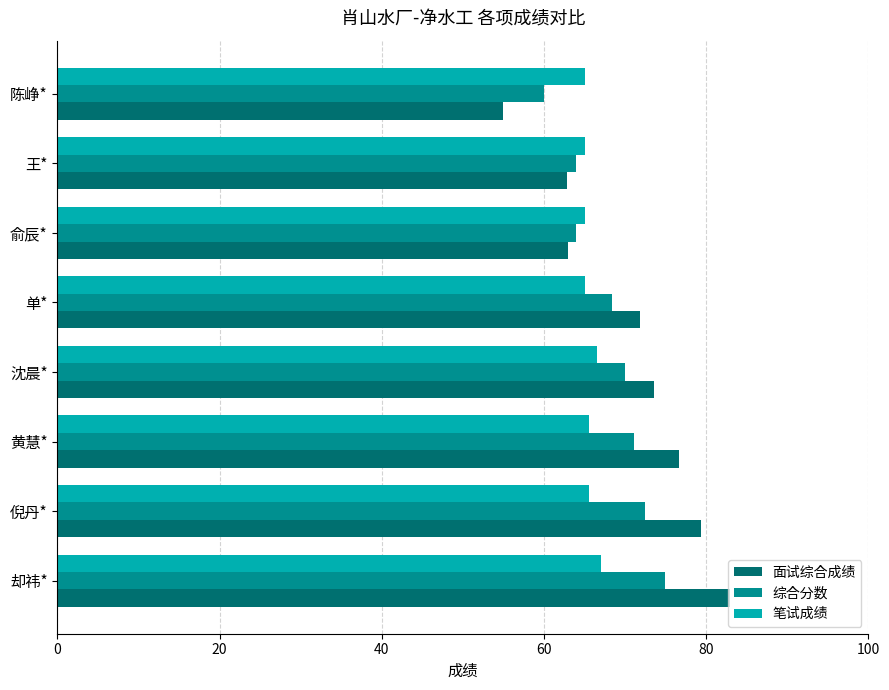

What is the approximate value of 笔试成绩 at 单*?

65.0